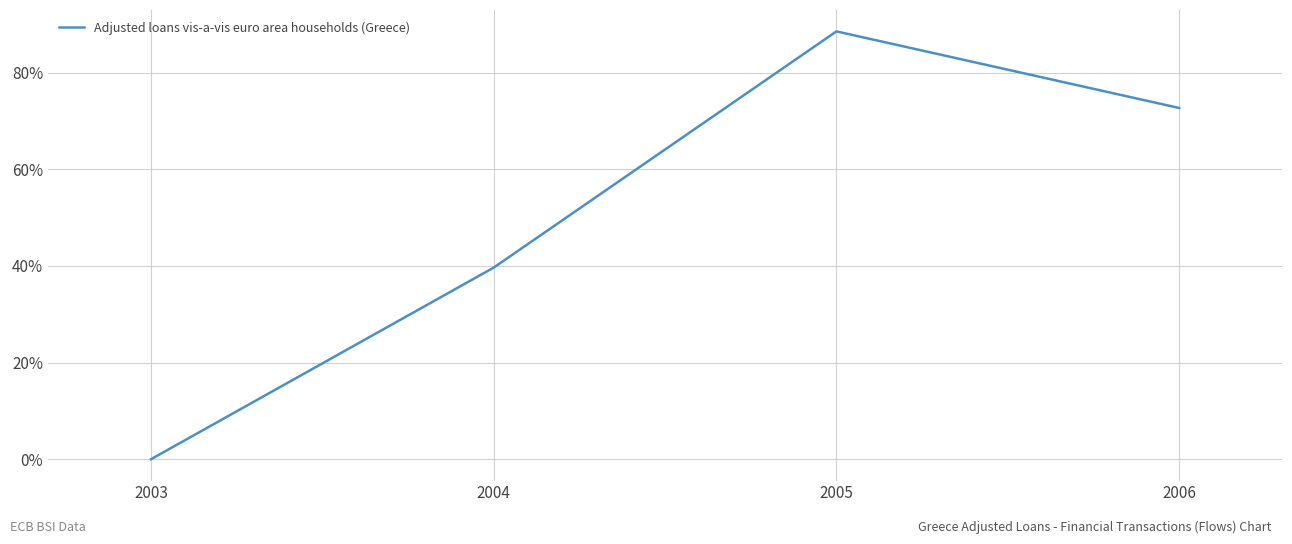

Which category has the highest value across all series?

2005